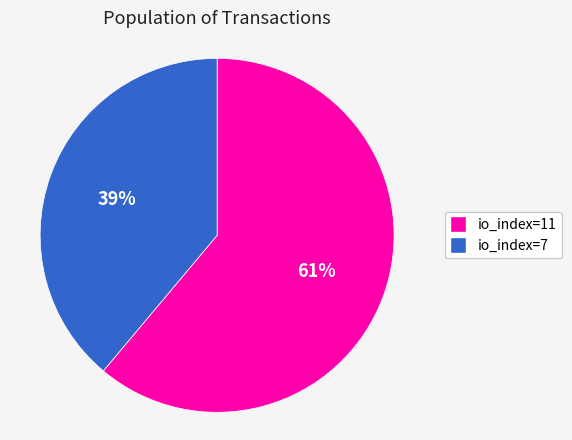

What is the smallest slice in the pie chart?

io_index=7